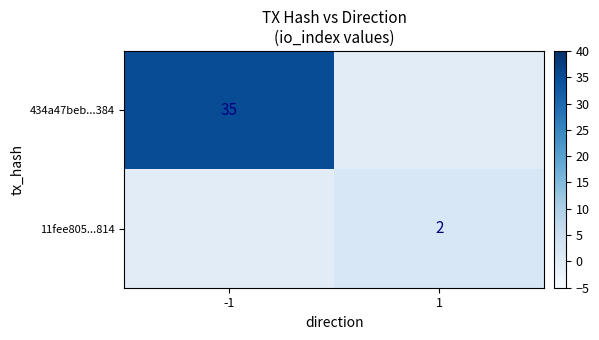

The value of 434a47beb...384 at -1 is 23. True or false?

False